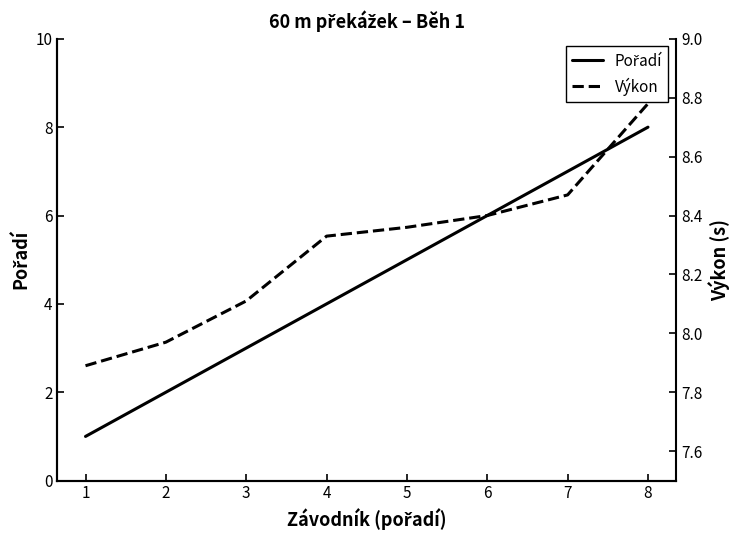

Between 5 and 7, which series saw the biggest shift?

Pořadí